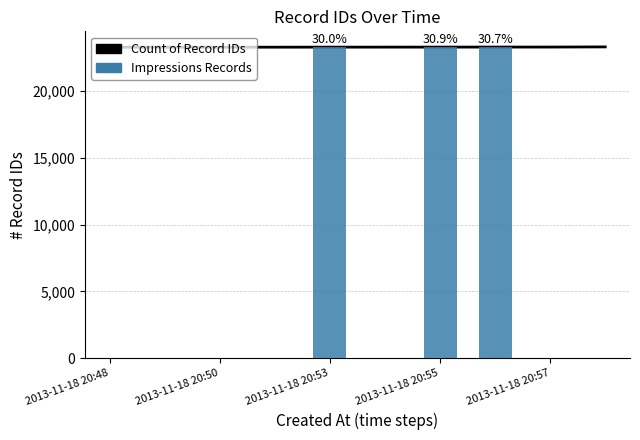

Are the bars grouped side by side (vs. stacked)?

No